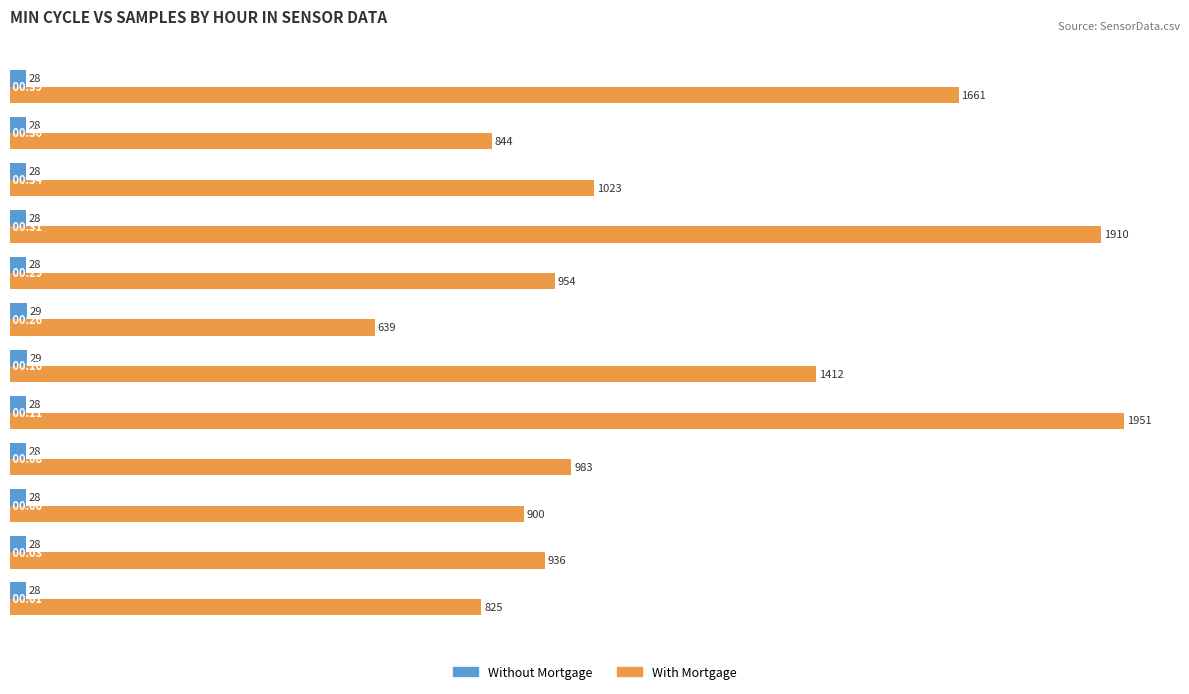

At how many categories does at least one series exceed 1091?

4